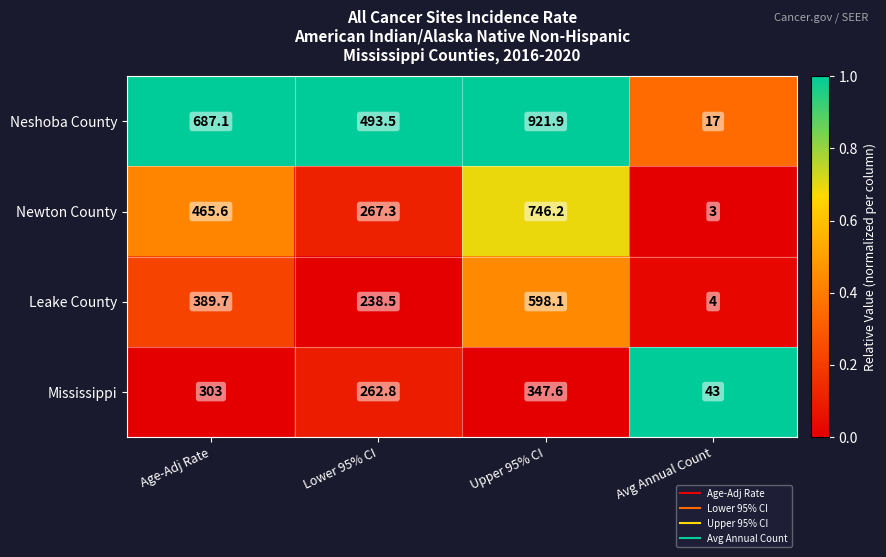

True or false: Leake County has a value of 389.7 at Age-Adj Rate.

True